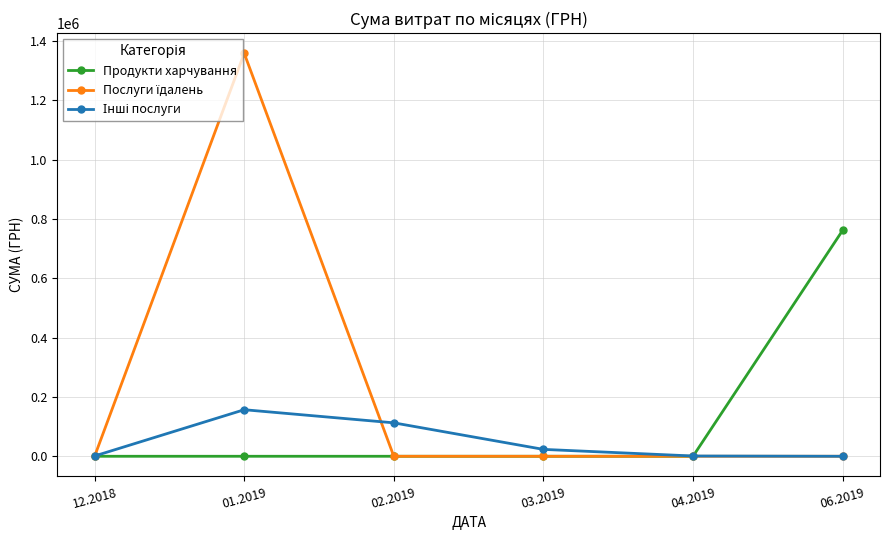

At which category is the sum across all series the highest?

01.2019